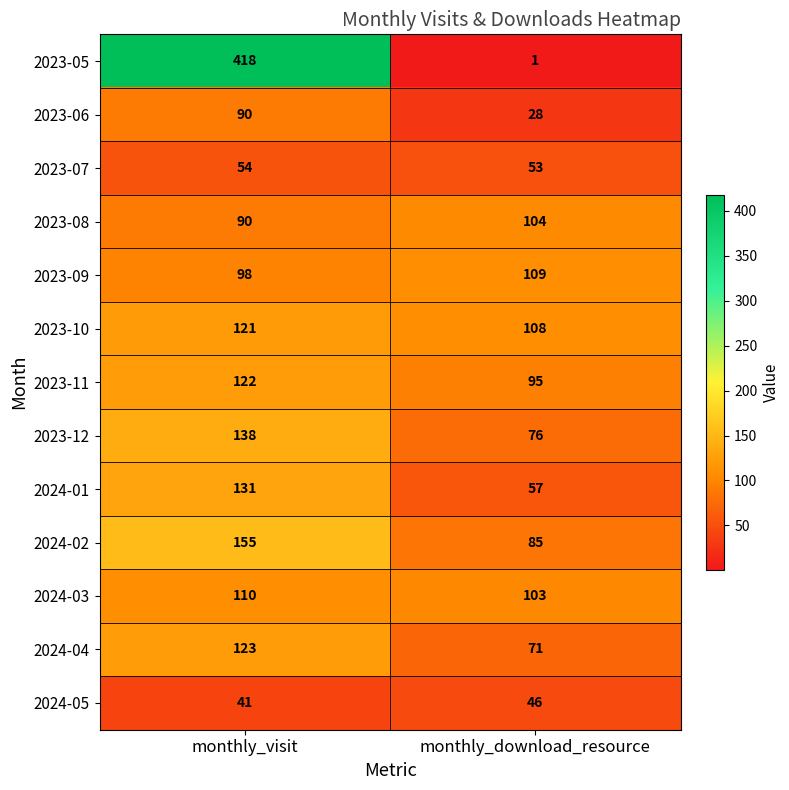

Which series has the largest total across all categories?

2023-05